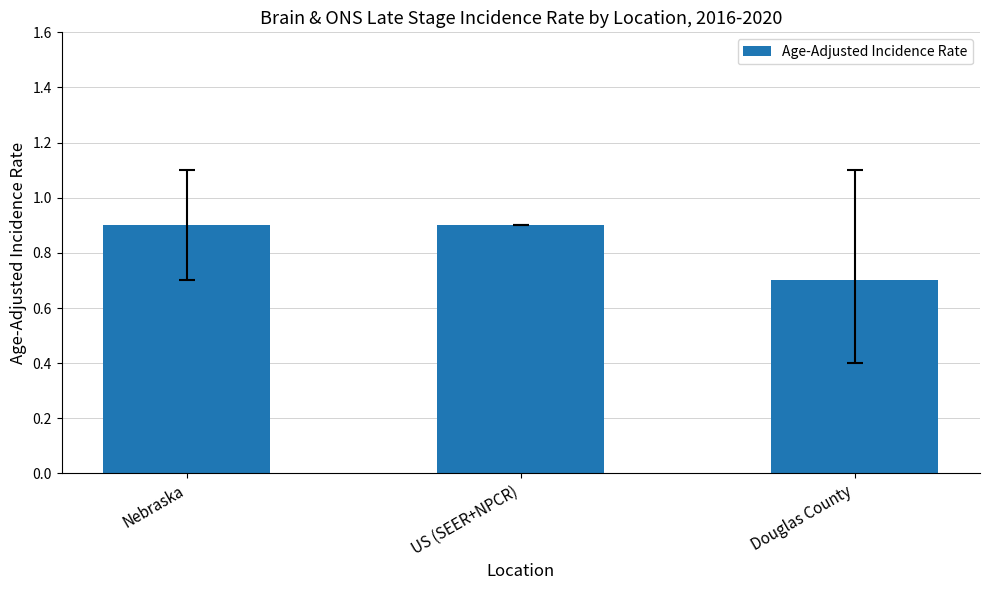

The value at Douglas County is 1.1. True or false?

False